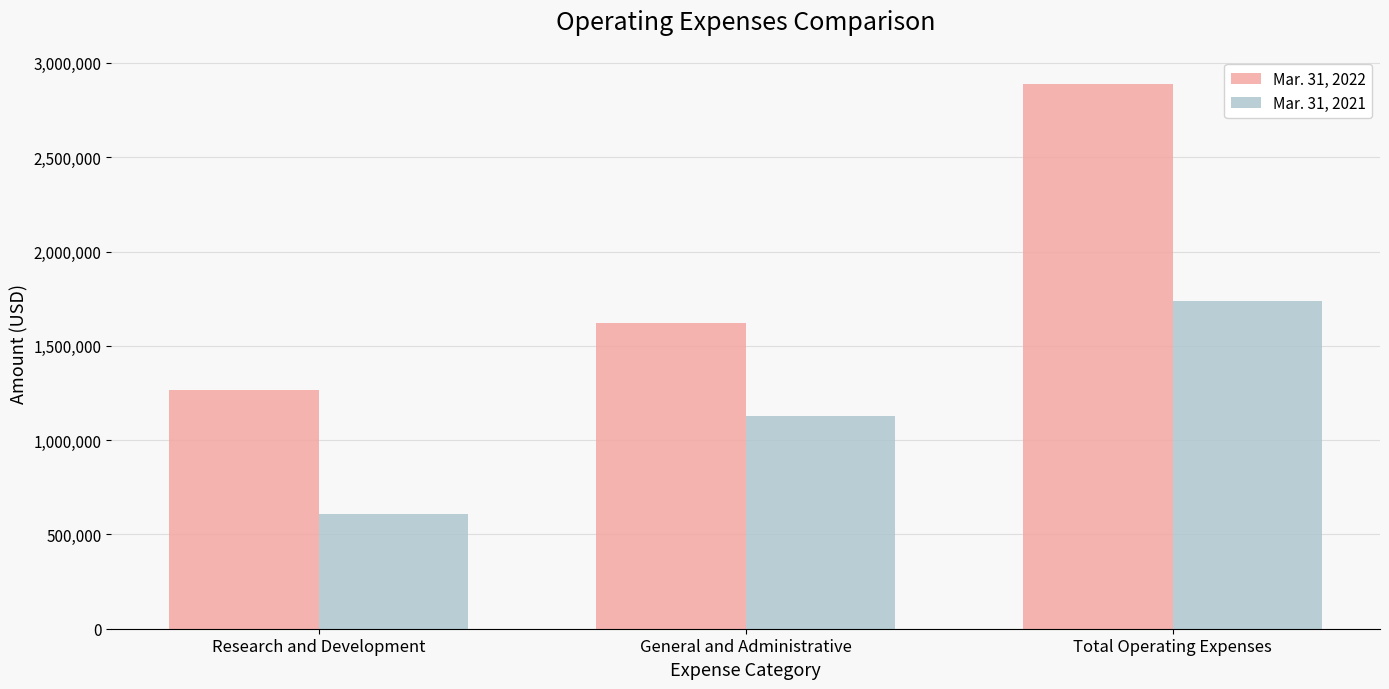

Where is Mar. 31, 2021 nearest to the value 1173459?

General and Administrative